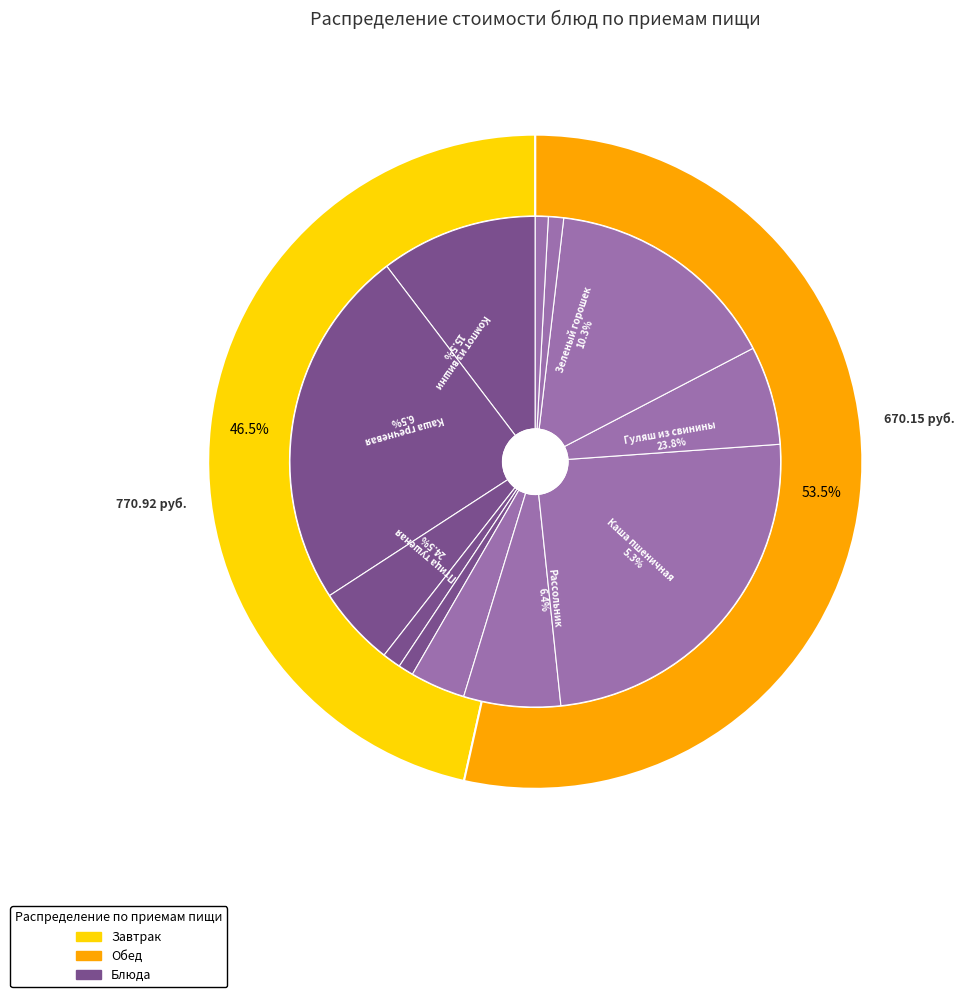

What is the change in value from Итого завтрак to Итого обед?

+100.8